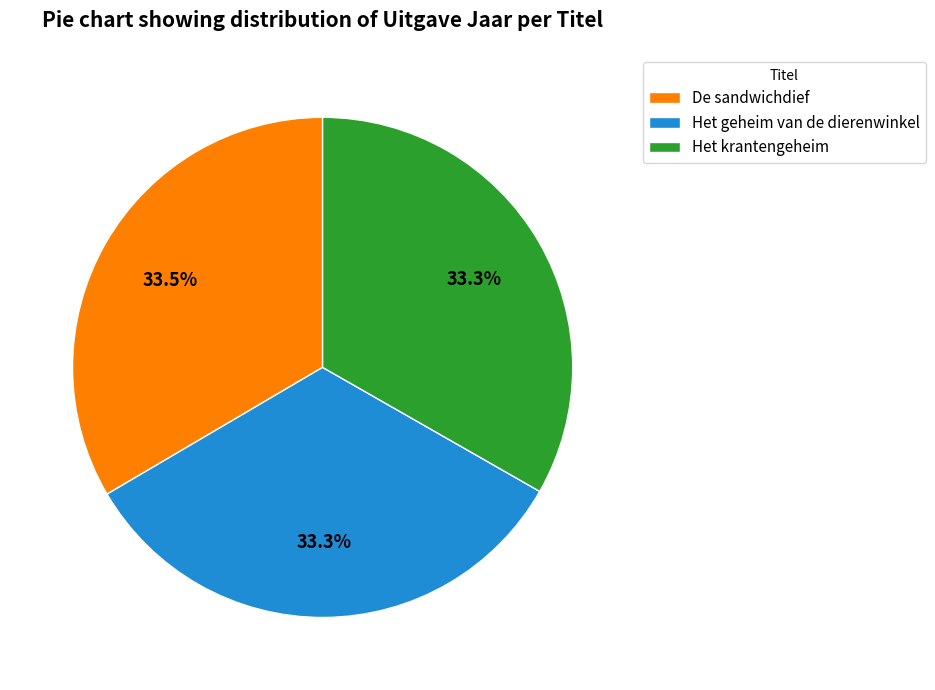

How many slices are in this pie chart?

3